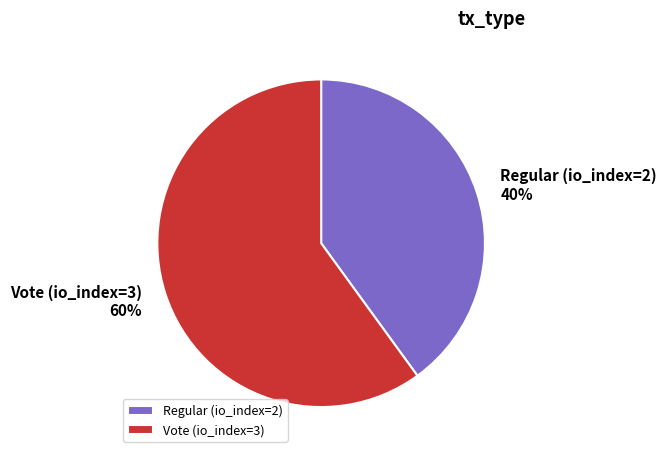

Approximately how many times larger is the value at Vote (io_index=3) compared to Regular (io_index=2)?

1.5